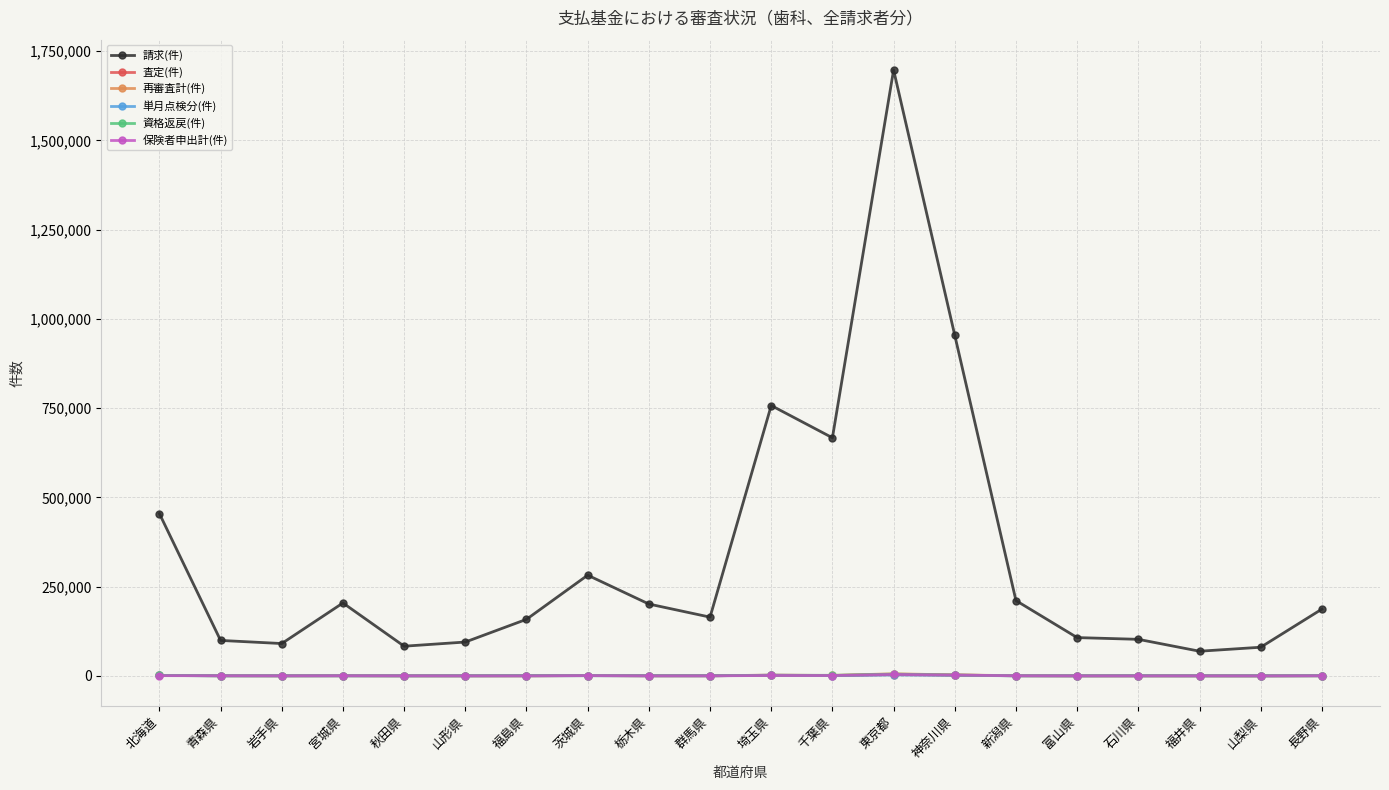

What is the label of the 10th point from the right?

埼玉県